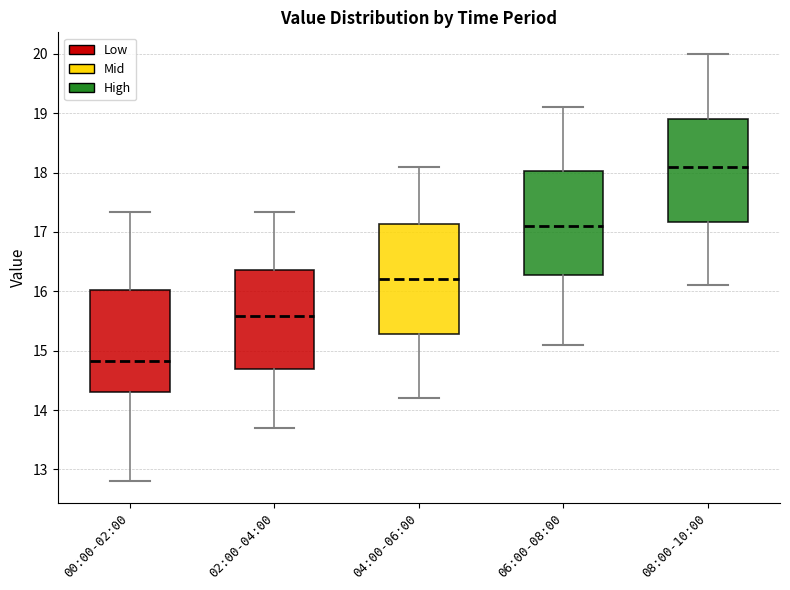

Which box has the lowest median line?

00:00-02:00